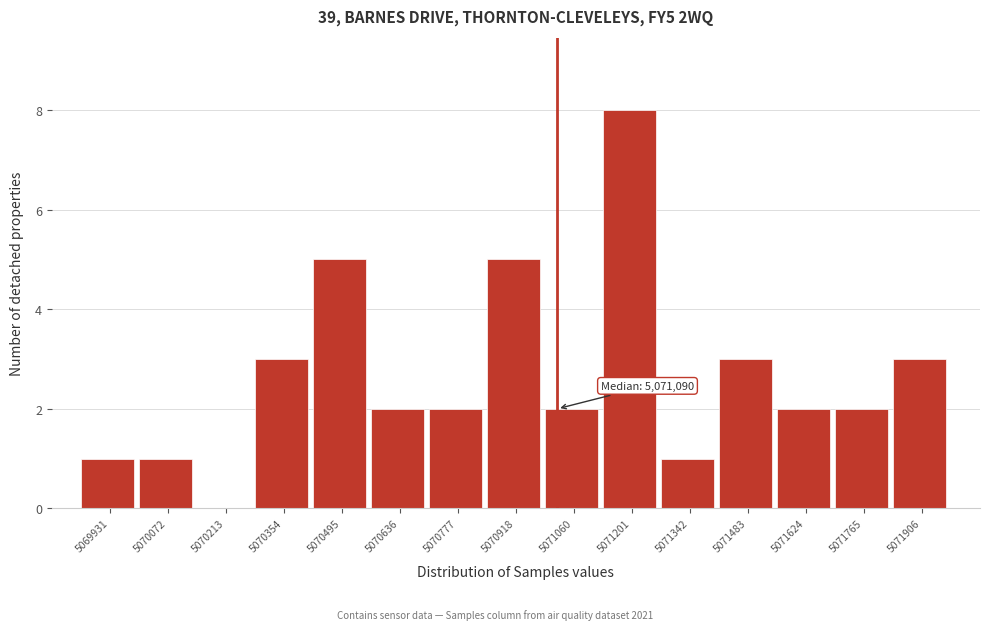

Reading right to left, what are all the values shown in this chart?

5071906=3	5071765=2	5071624=2	5071483=3	5071342=1	5071201=8	5071060=2	5070918=5	5070777=2	5070636=2	5070495=5	5070354=3	5070213=0	5070072=1	5069931=1